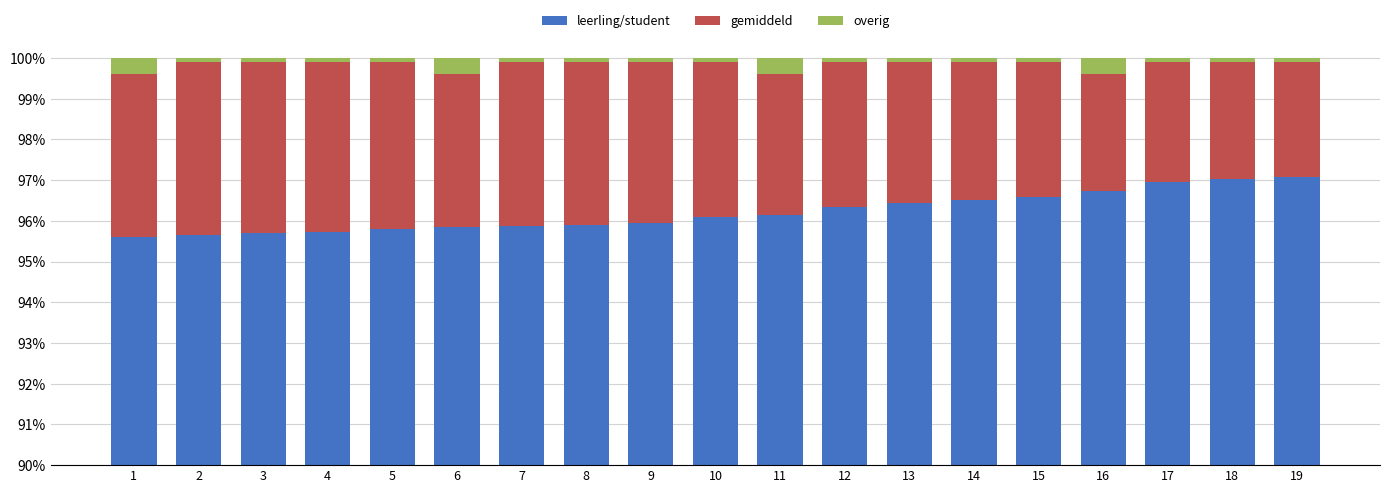

What is the total value across all series at 2?

1.0